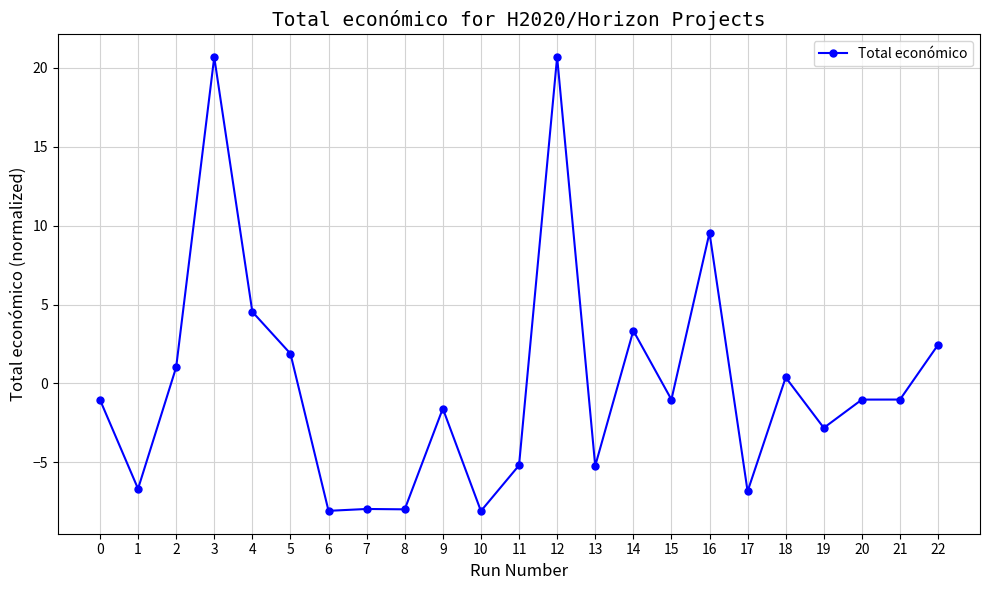

Read the value at 6.

-8.1